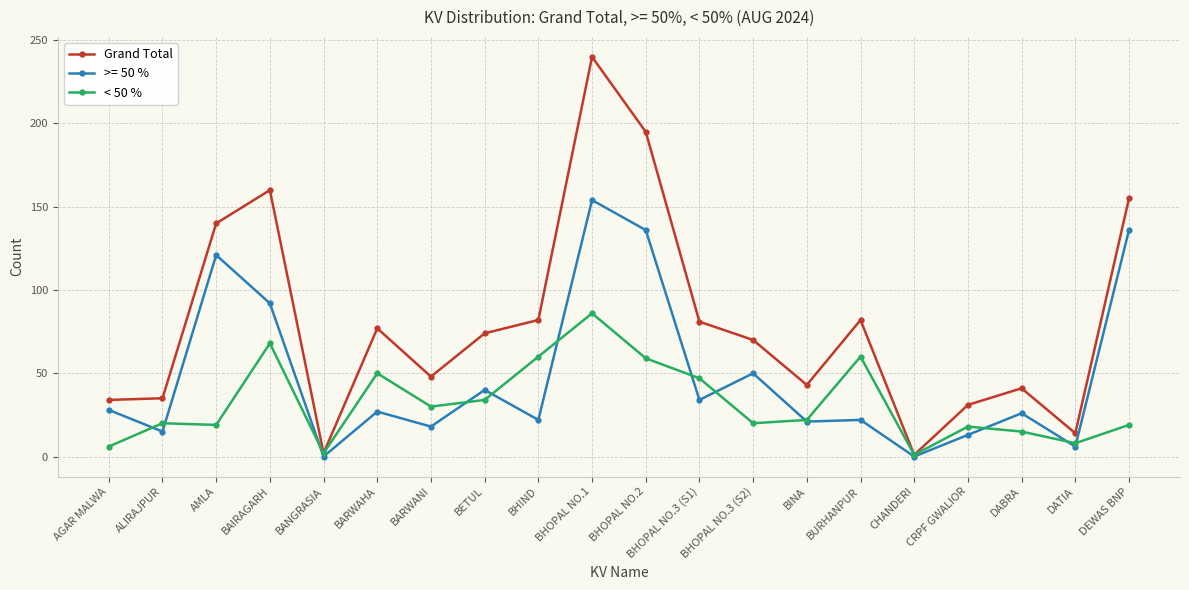

Which series has the widest spread of values?

Grand Total